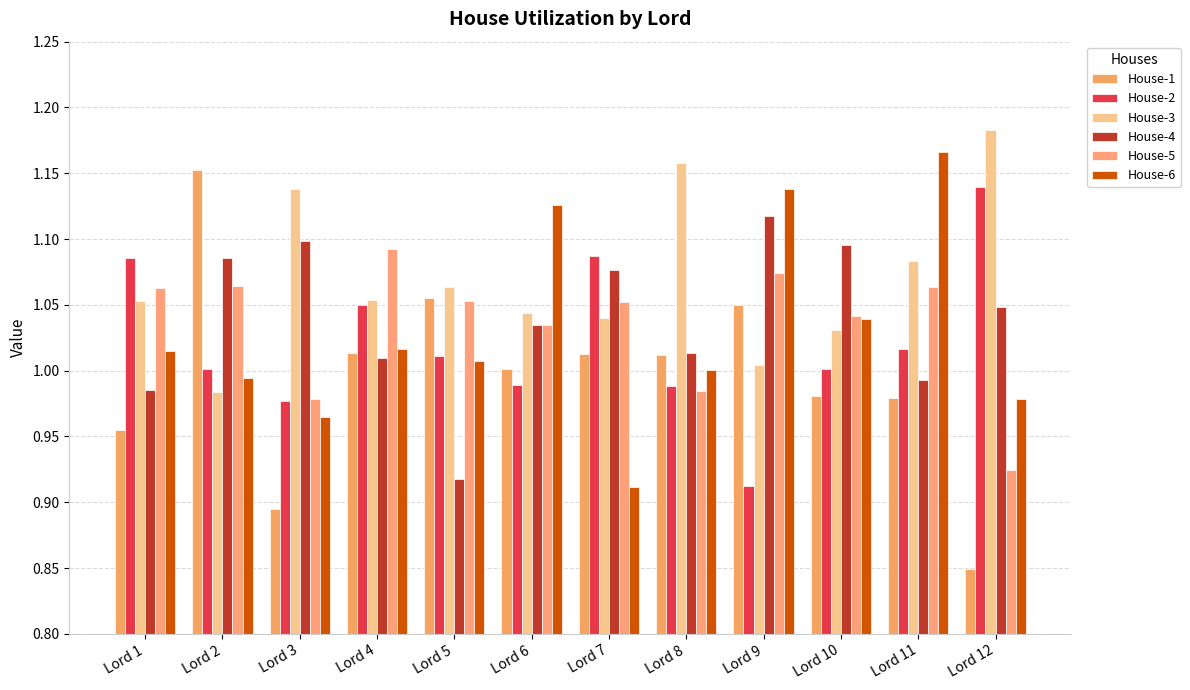

How many bars are there in total?

72